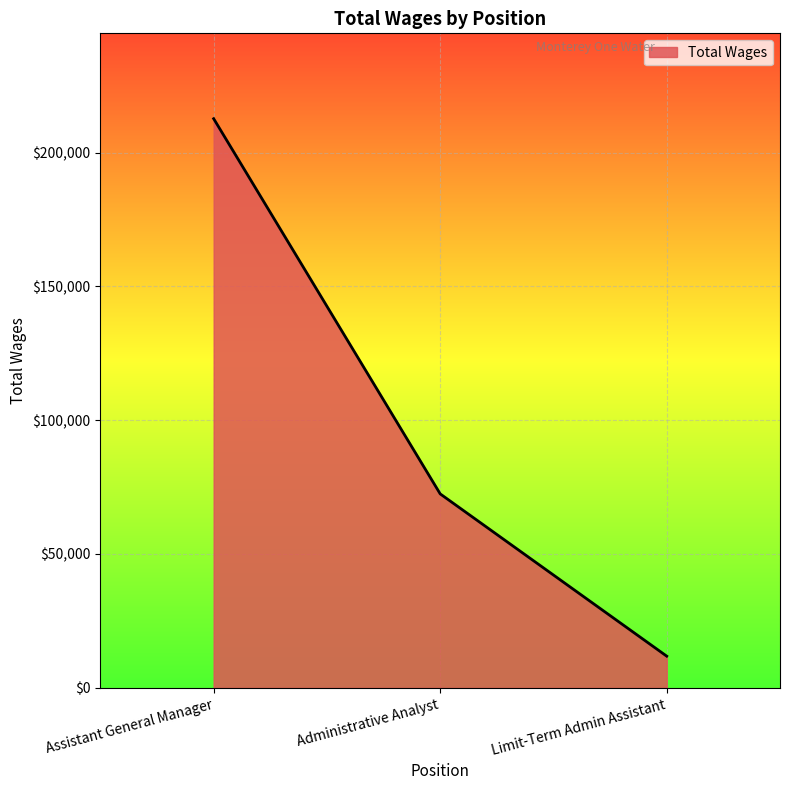

What is the average value?

98975